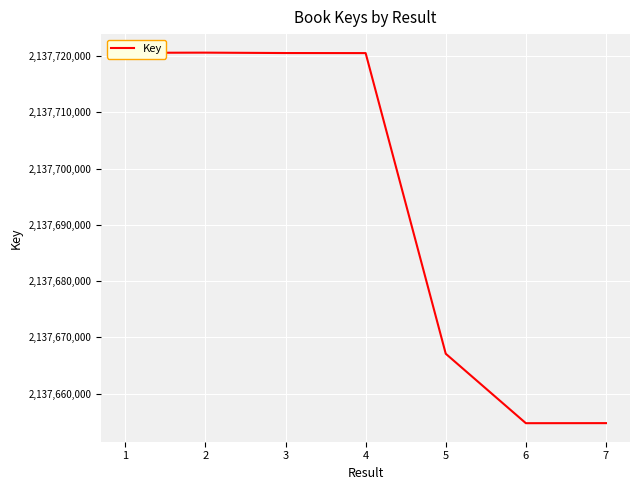

Does the chart display data point markers on the line(s)?

No